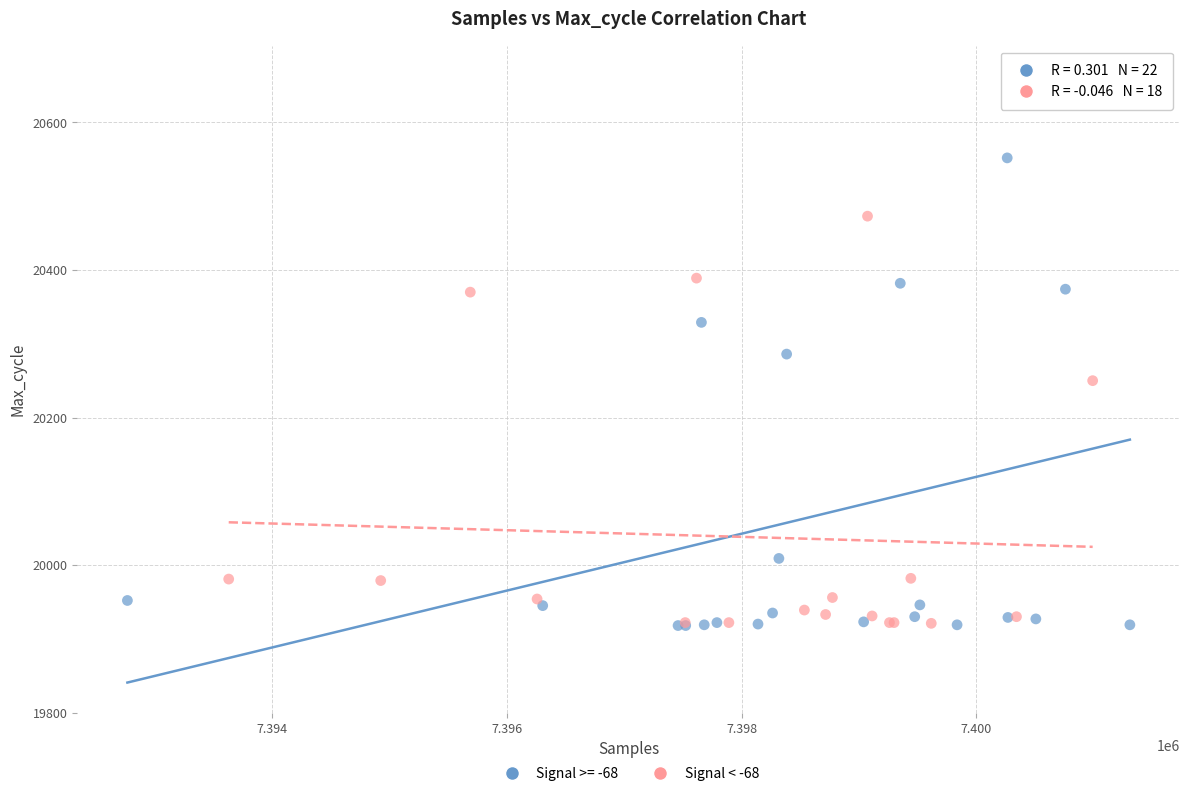

Which series has the largest Y range (max minus min)?

Signal >= -68